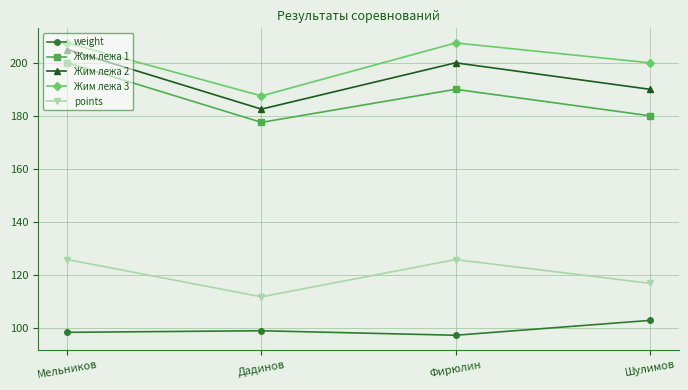

Reading left to right, extract all data points from this chart.

weight: Мельников=98.2	Дадинов=98.8	Фирюлин=97.1	Шулимов=102.7
Жим лежа 1: Мельников=200.0	Дадинов=177.5	Фирюлин=190.0	Шулимов=180.0
Жим лежа 2: Мельников=205.0	Дадинов=182.5	Фирюлин=200.0	Шулимов=190.0
Жим лежа 3: Мельников=207.5	Дадинов=187.5	Фирюлин=207.5	Шулимов=200.0
points: Мельников=125.7	Дадинов=111.6	Фирюлин=125.7	Шулимов=116.7